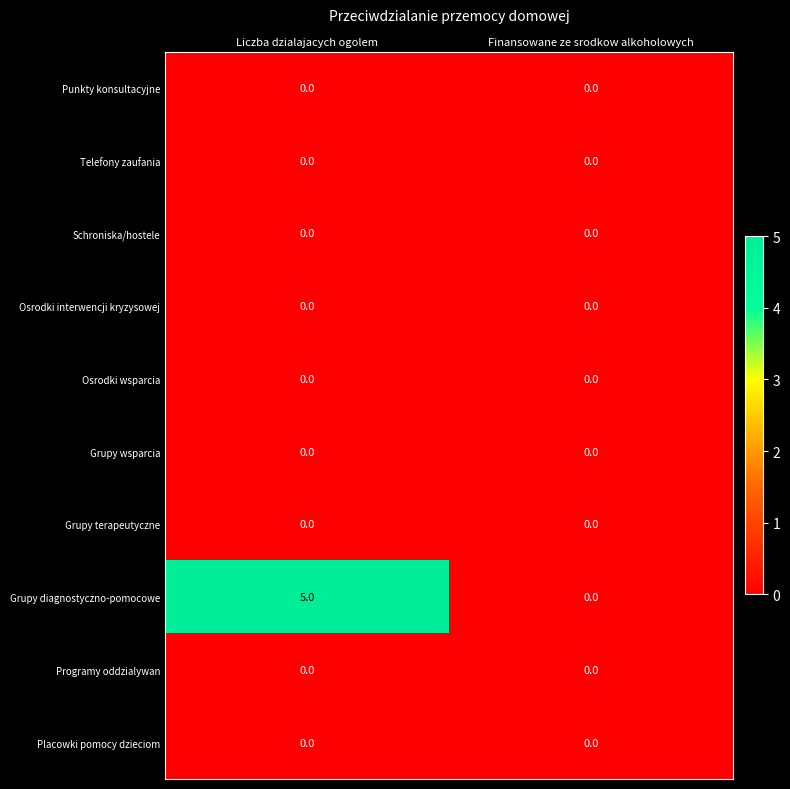

Reading right to left, list all the values displayed in this chart.

Punkty konsultacyjne: 0	0
Telefony zaufania: 0	0
Schroniska/hostele: 0	0
Osrodki interwencji kryzysowej: 0	0
Osrodki wsparcia: 0	0
Grupy wsparcia: 0	0
Grupy terapeutyczne: 0	0
Grupy diagnostyczno-pomocowe: 0	5
Programy oddzialywan: 0	0
Placowki pomocy dzieciom: 0	0